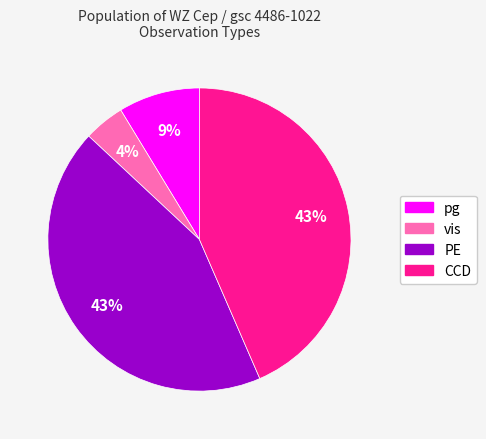

Combined, do PE and vis account for over 50%?

No